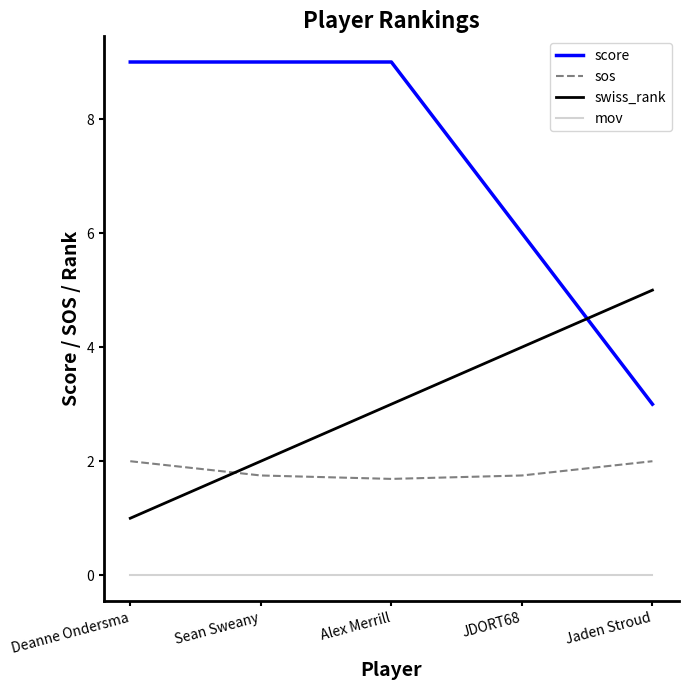

Which series has the widest spread of values?

score